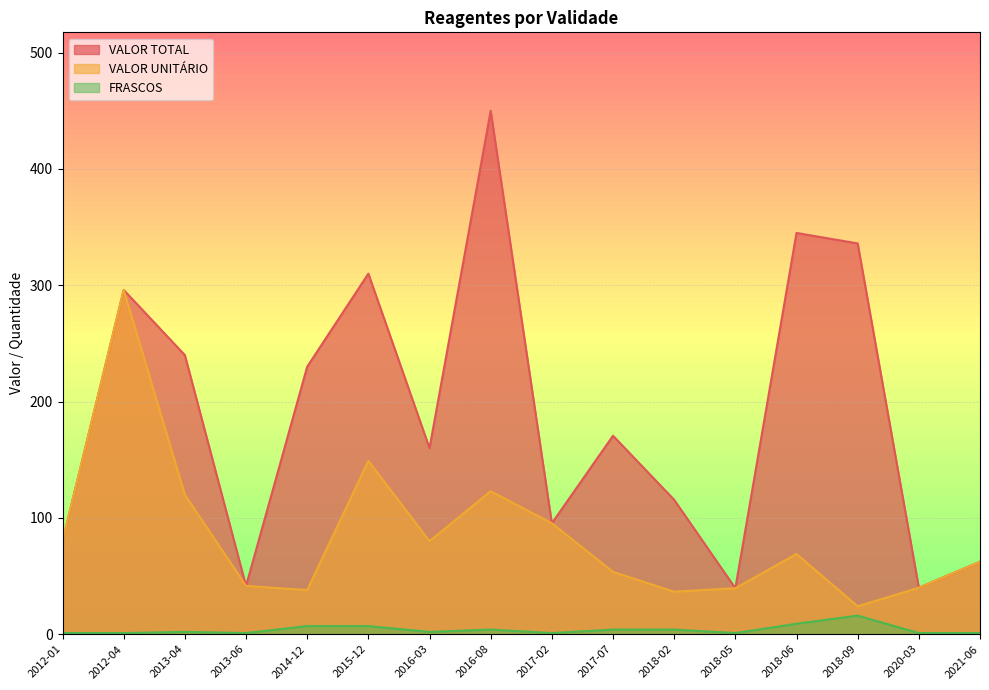

What is the greatest value displayed?

450.0